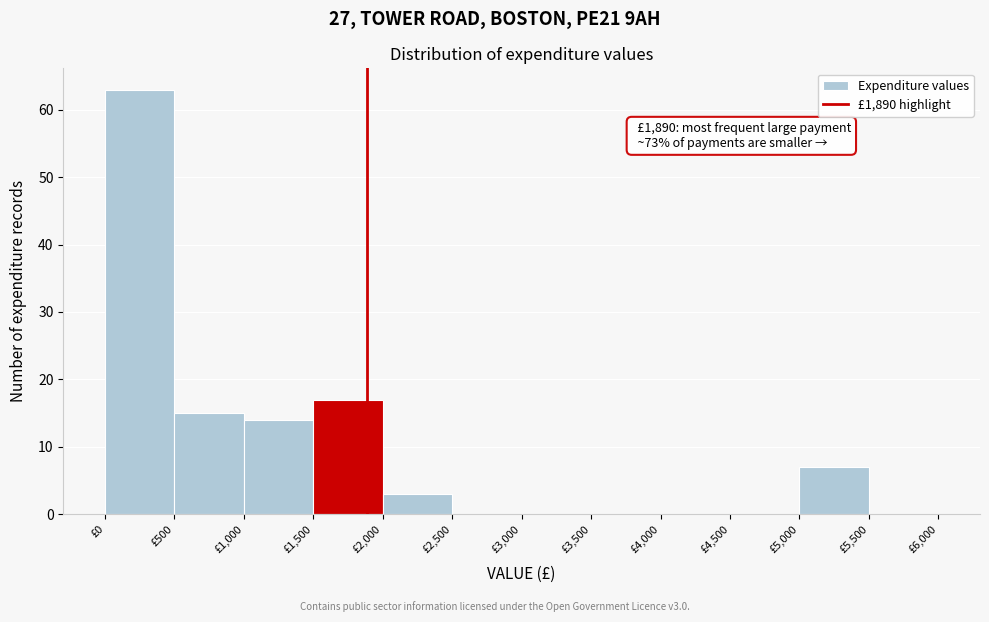

Which range on the x-axis has the tallest bar?

0 to 500